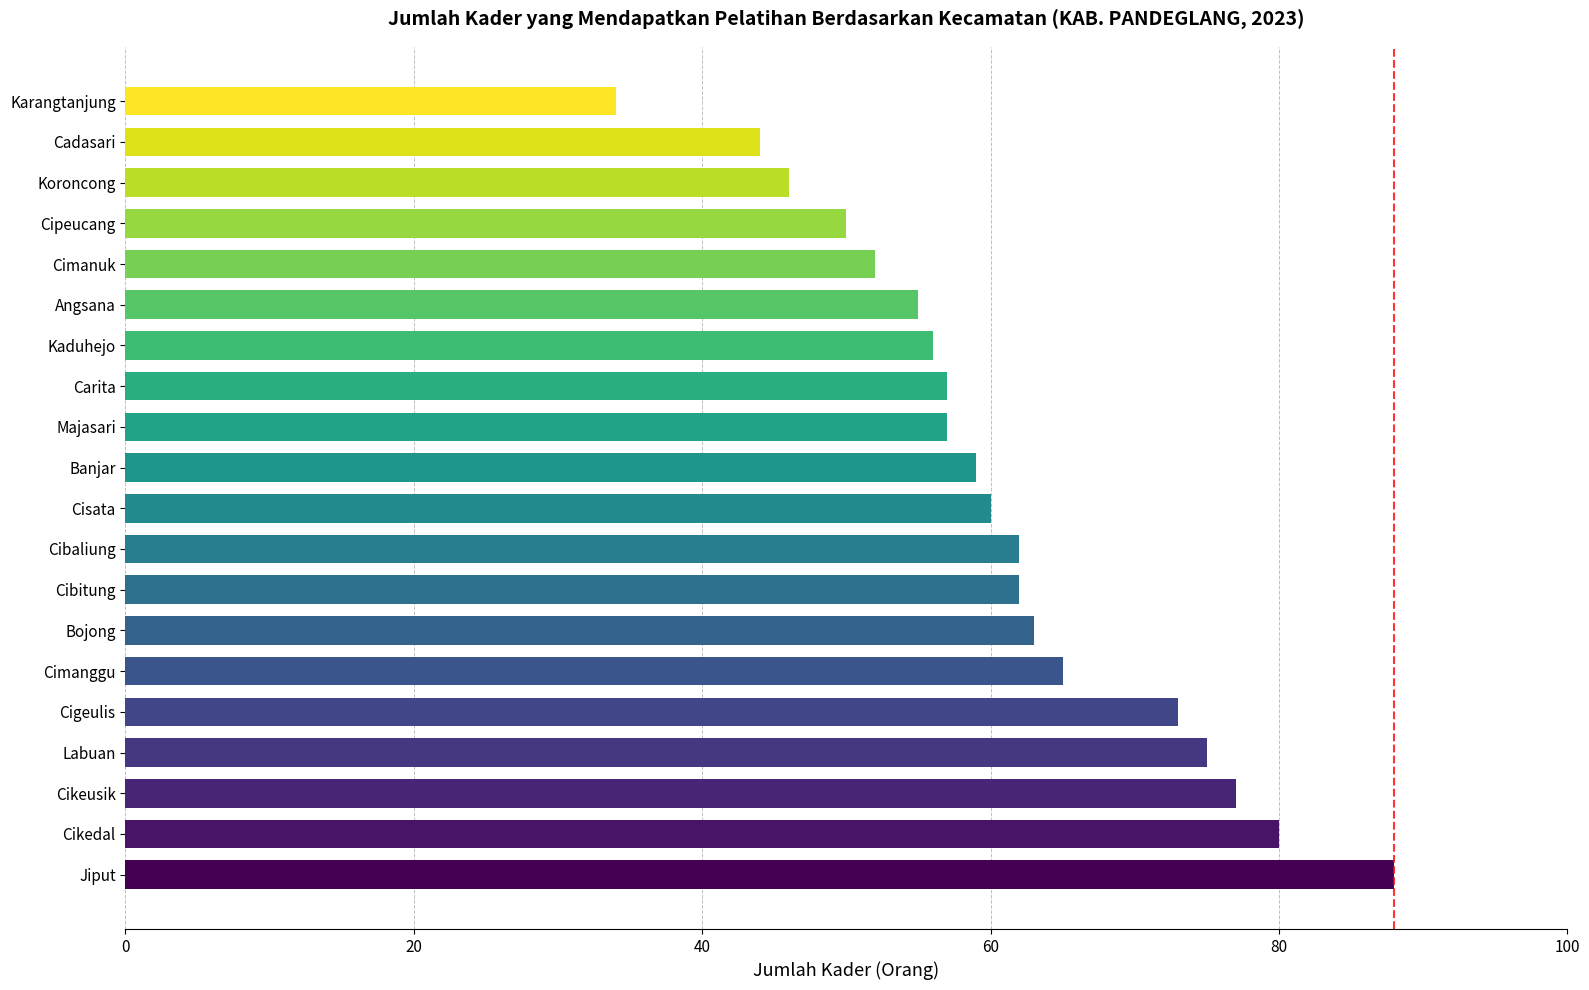

The chart shows a value of 59 at Banjar. True or false?

True